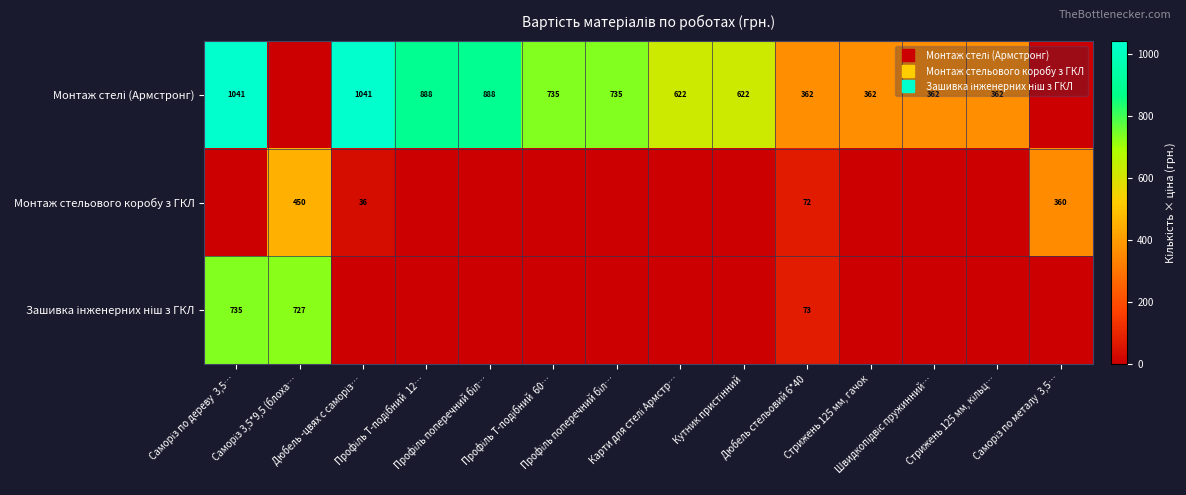

Rank the series by their maximum value, from highest to lowest.

Монтаж стелі (Армстронг), Зашивка інженерних ніш з ГКЛ, Монтаж стельового коробу з ГКЛ